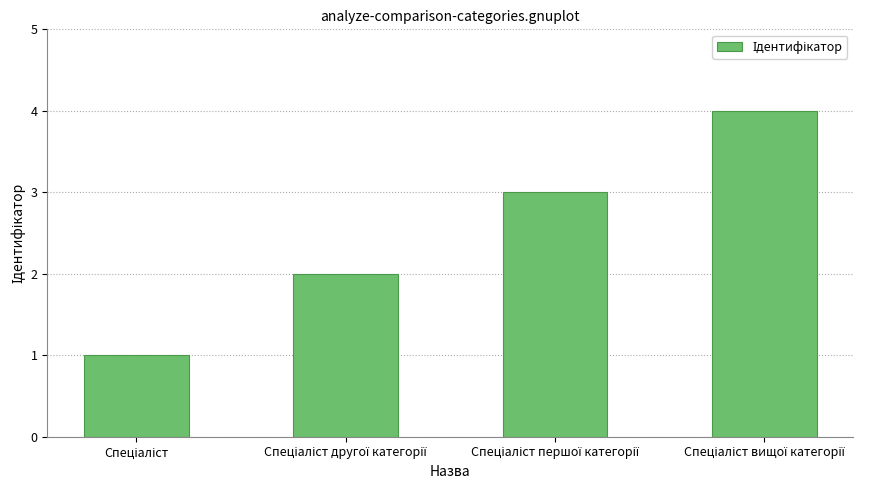

Reading left to right, extract all data points from this chart.

1	2	3	4